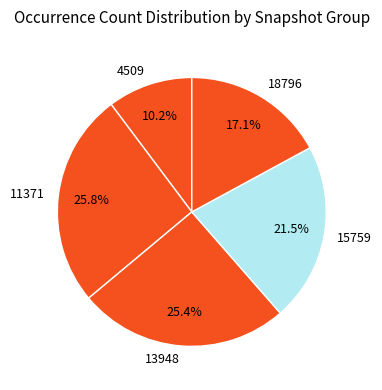

Is the sum of 11371 and 4509 greater than half?

No